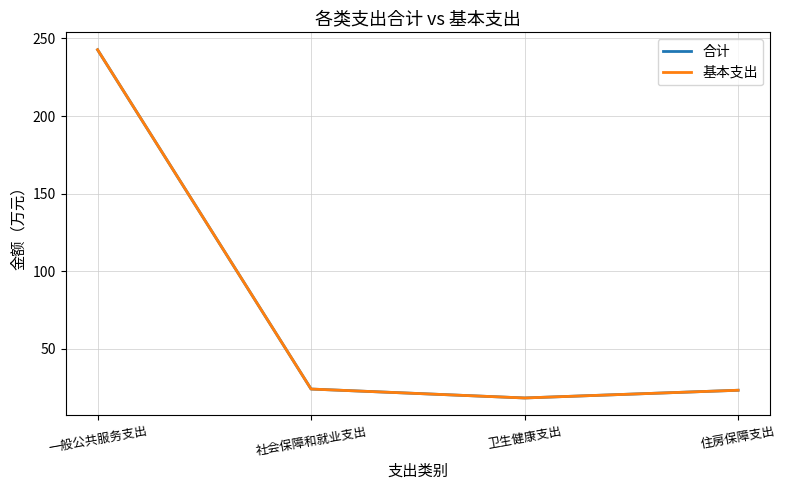

True or false: 基本支出 has a value of 51.8 at 一般公共服务支出.

False